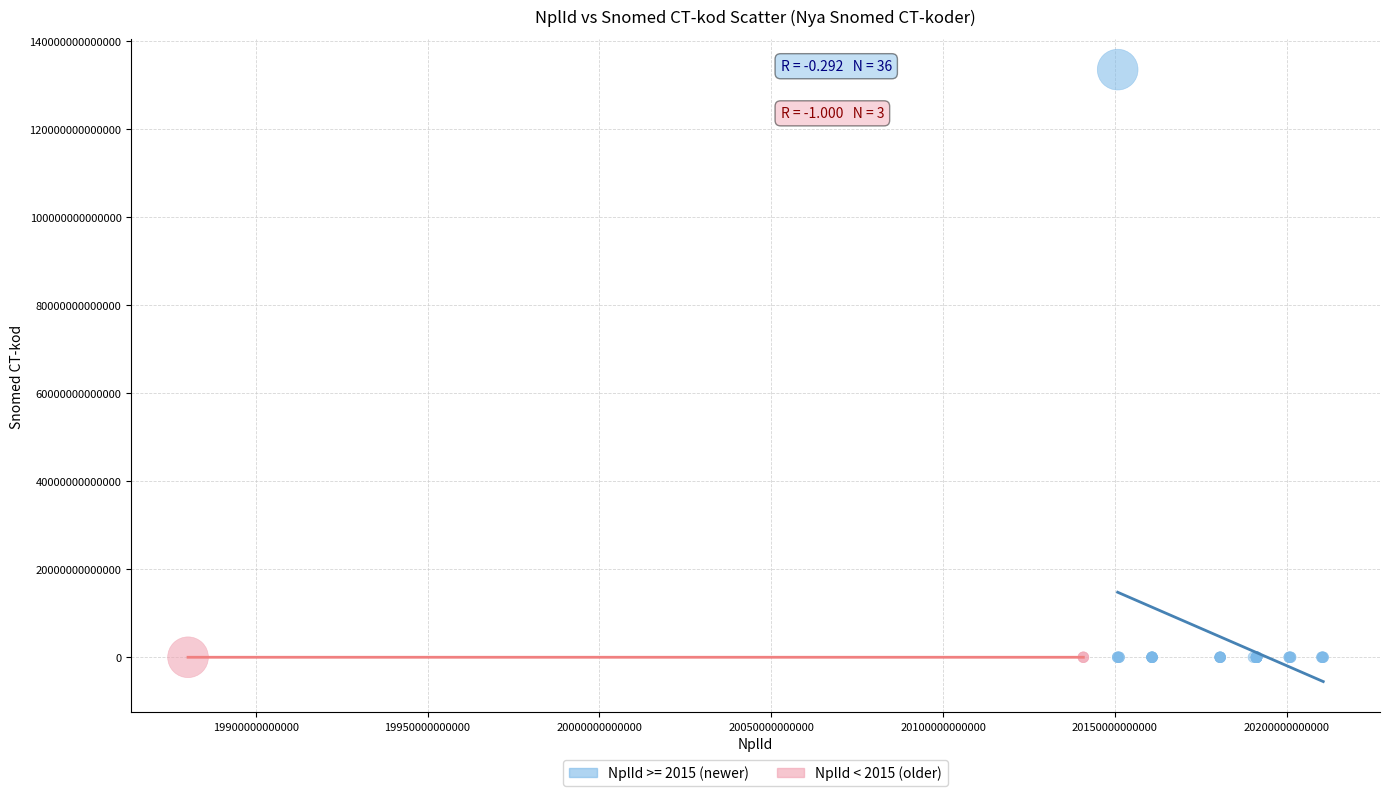

Which series reaches the maximum Y coordinate?

NplId >= 2015 (newer)